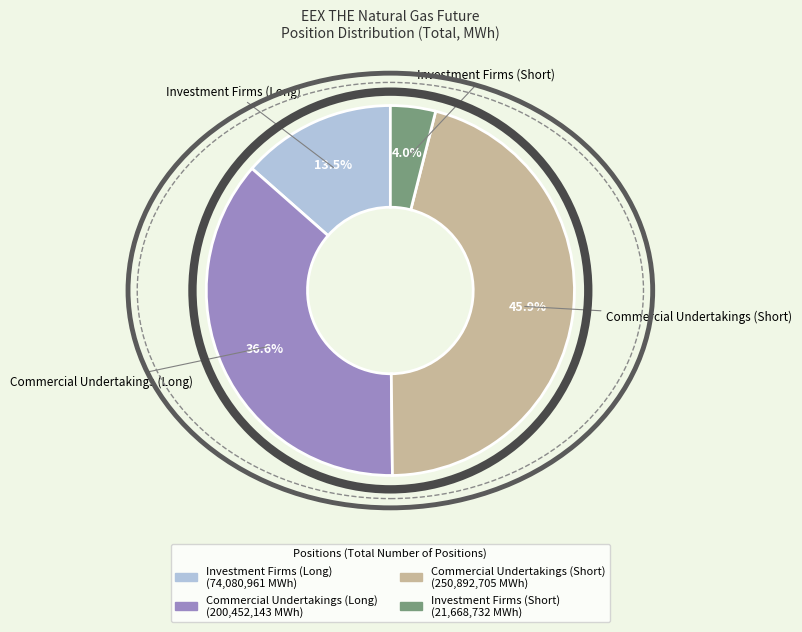

To the nearest percent, what is the difference between the largest and smallest slice percentages?

42%